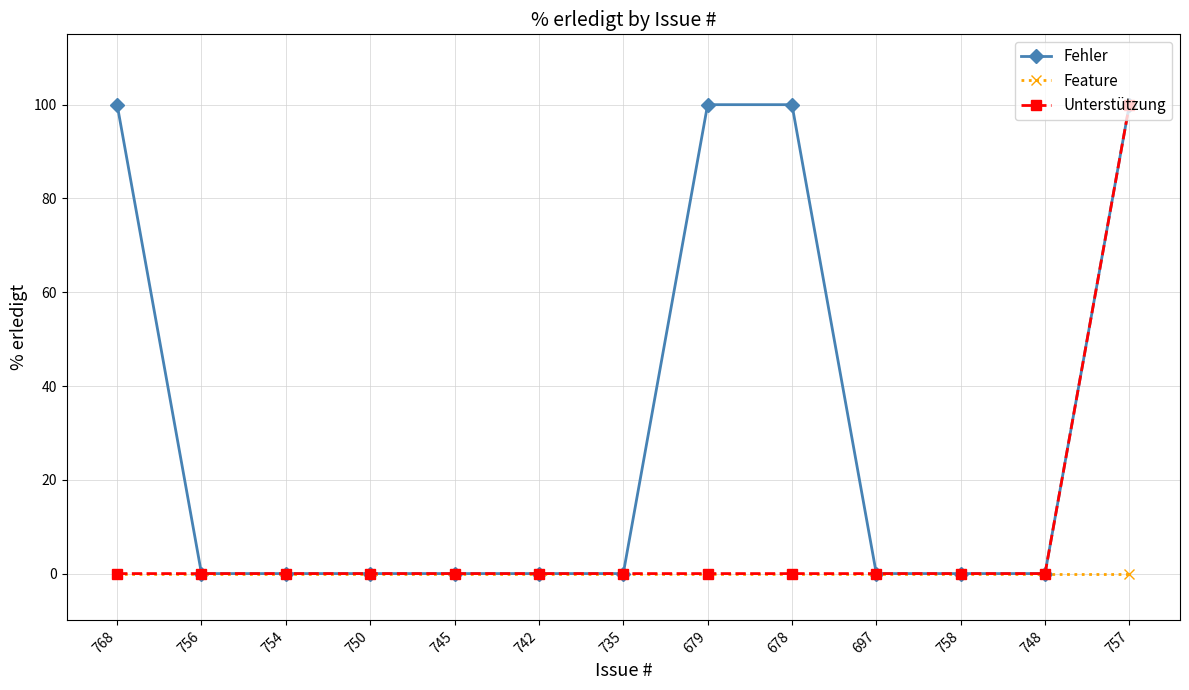

What is the label of the 7th point from the right?

735